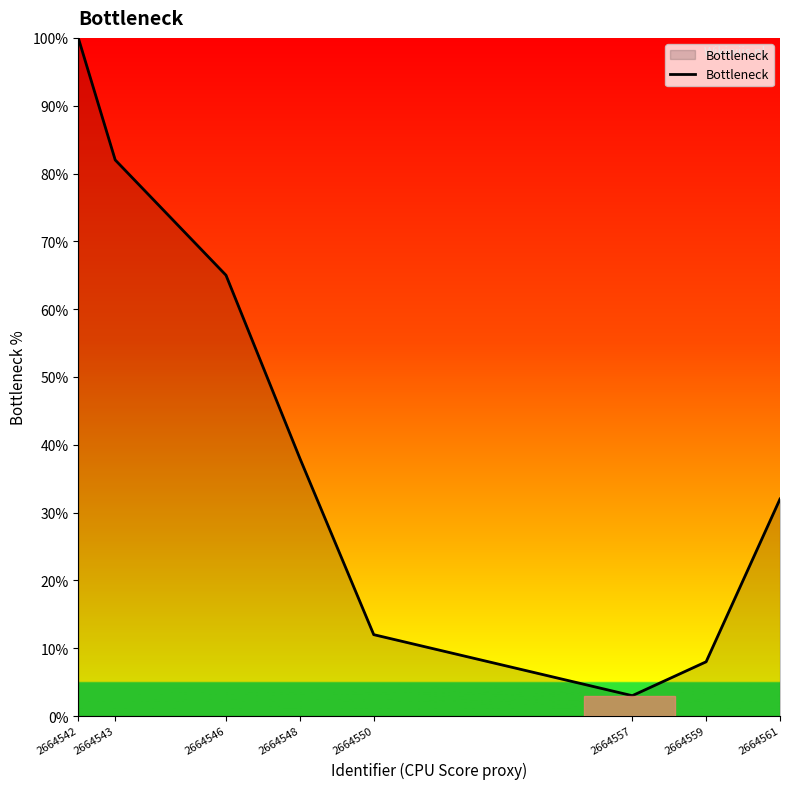

What is the sum of all values?

340